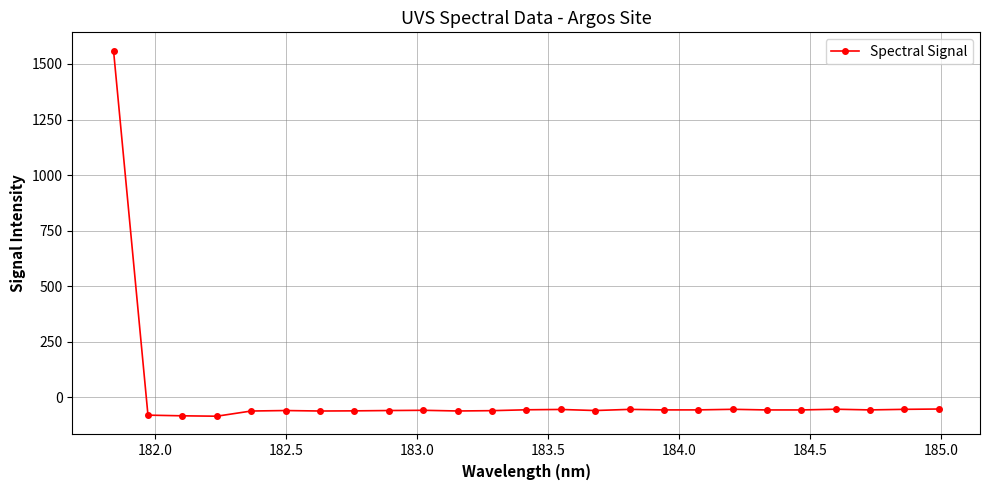

What is the sum of all values?

83.0